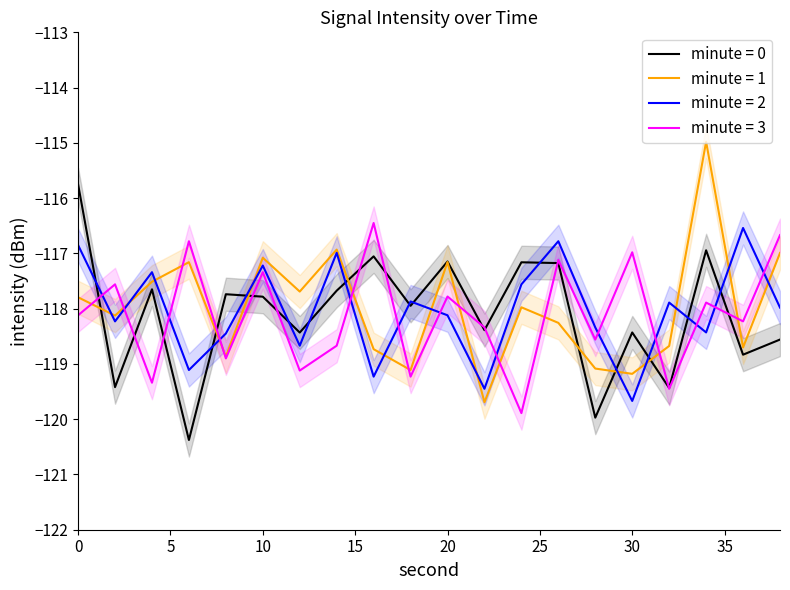

What is the sum of all min 1 values?

-2359.7